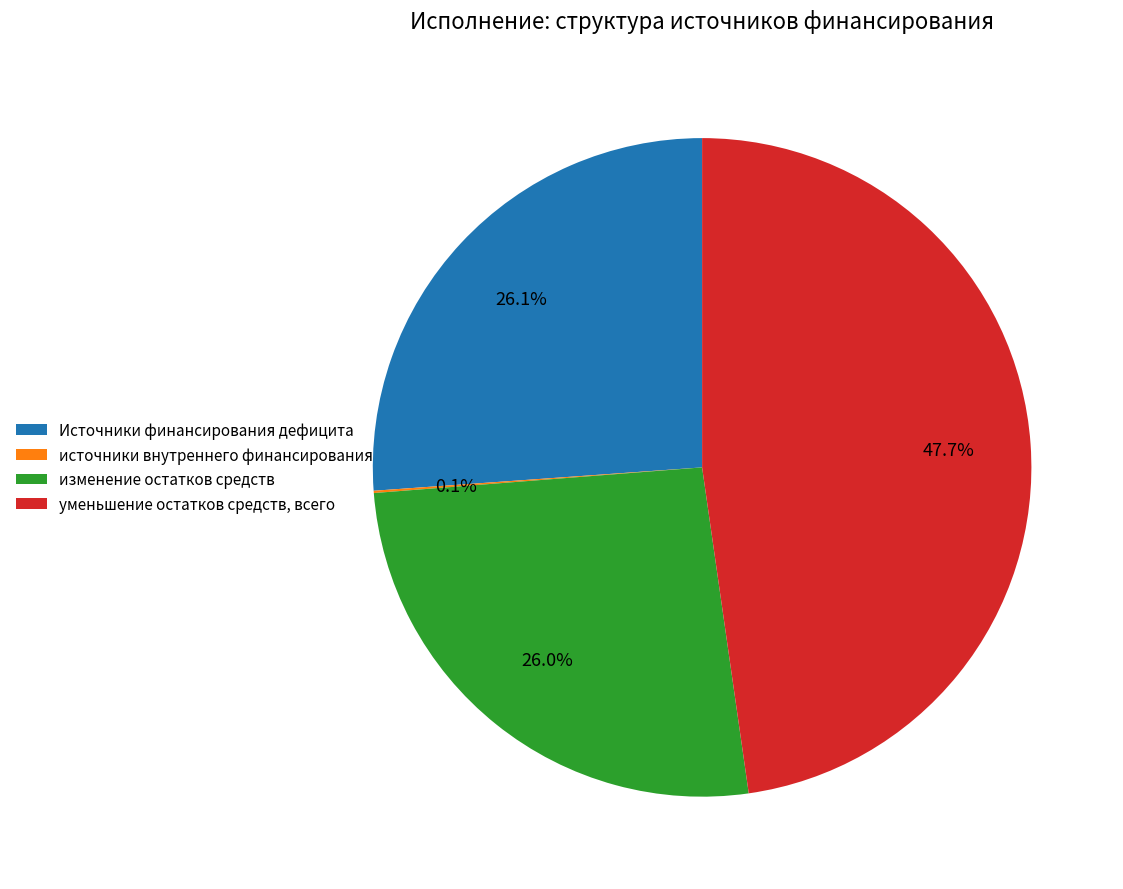

What portion of the pie excludes Источники финансирования дефицита?

73.9%